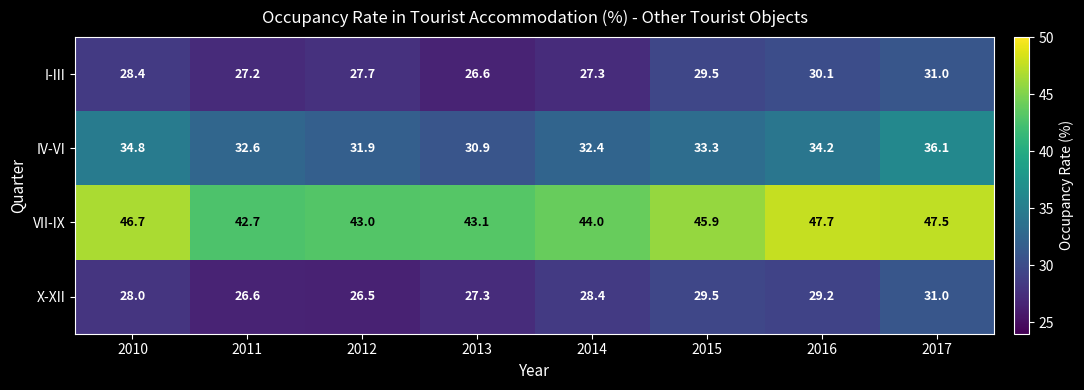

Which label corresponds to the largest value in the chart?

2016